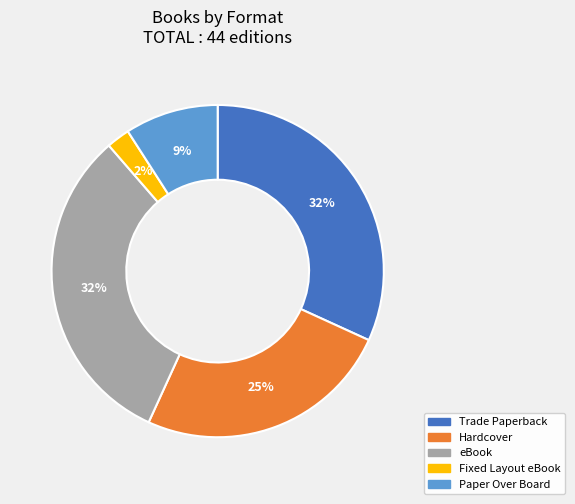

To the nearest percent, what is the combined percentage of Trade Paperback and Paper Over Board?

41%